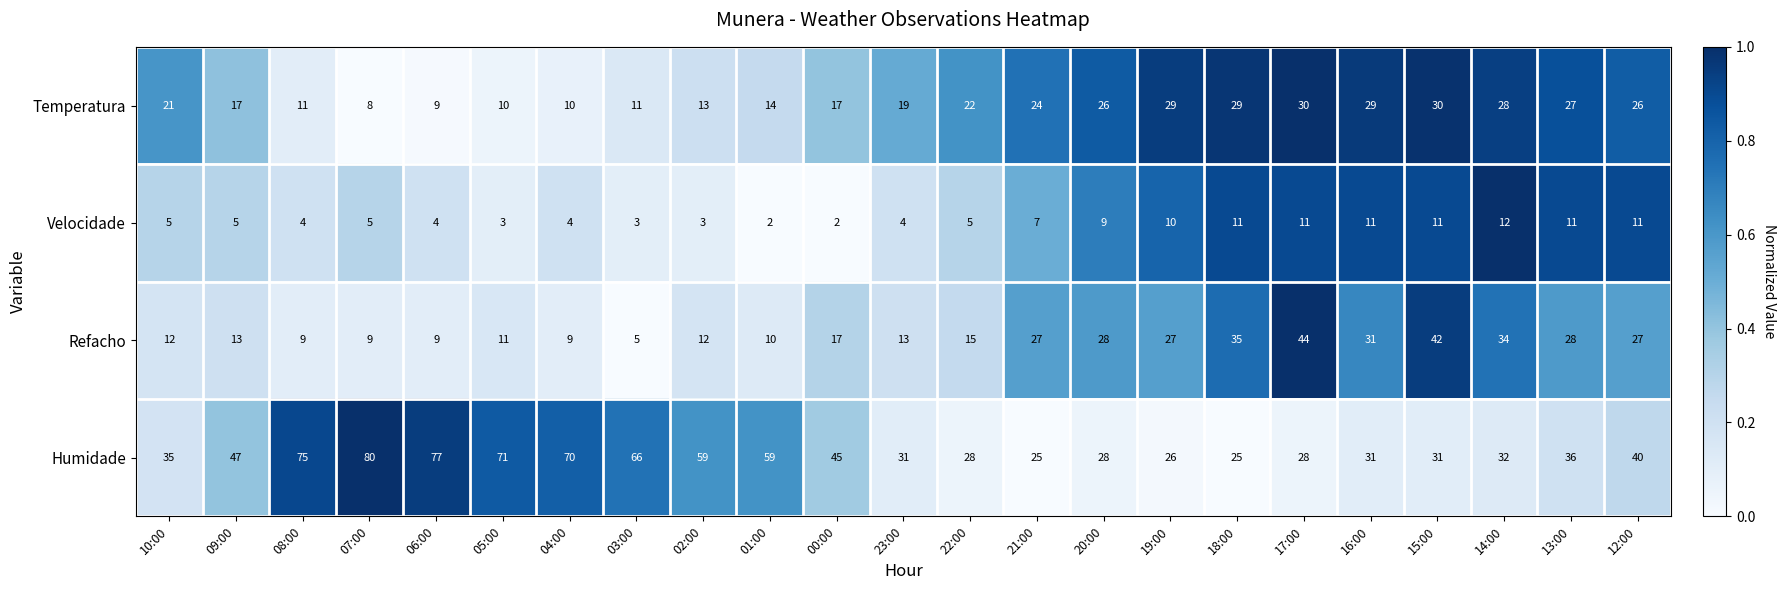

True or false: Refacho has a value of 15 at 22:00.

True